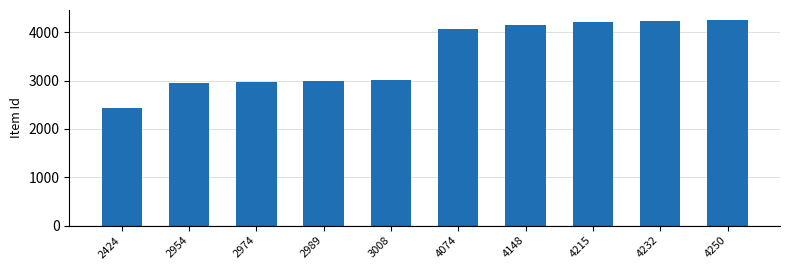

How many bars are there in total?

10